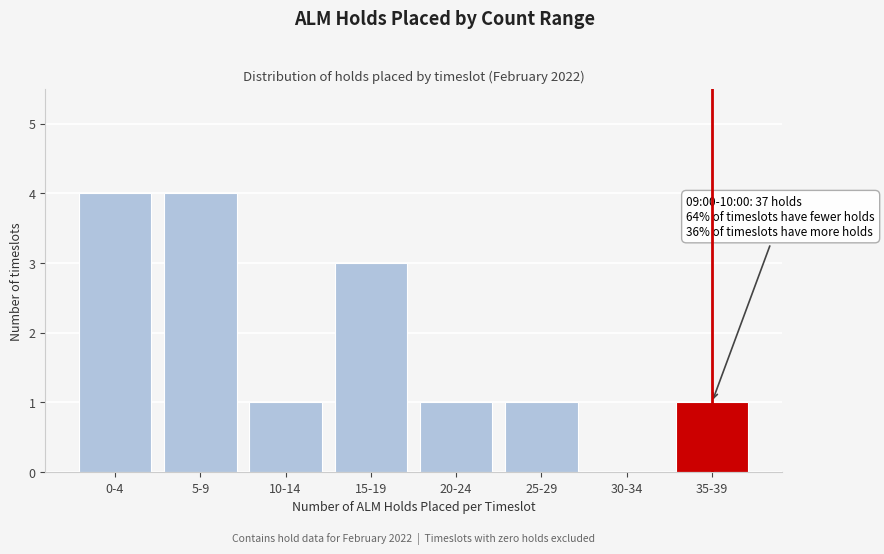

Reading right to left, what are all the values shown in this chart?

35-39=1	30-34=0	25-29=1	20-24=1	15-19=3	10-14=1	5-9=4	0-4=4